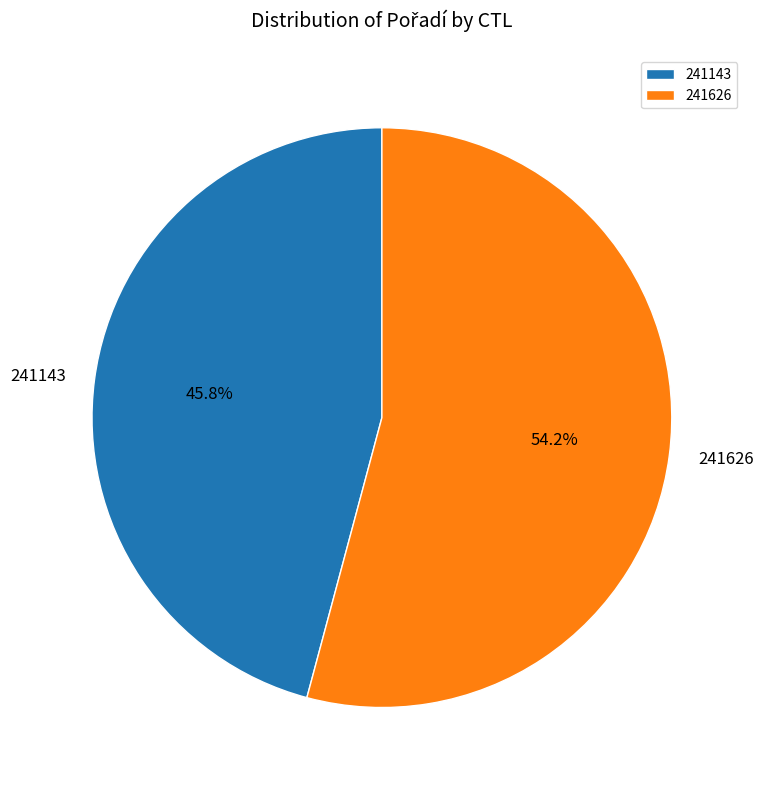

Rank the categories by value from highest to lowest.

241626, 241143